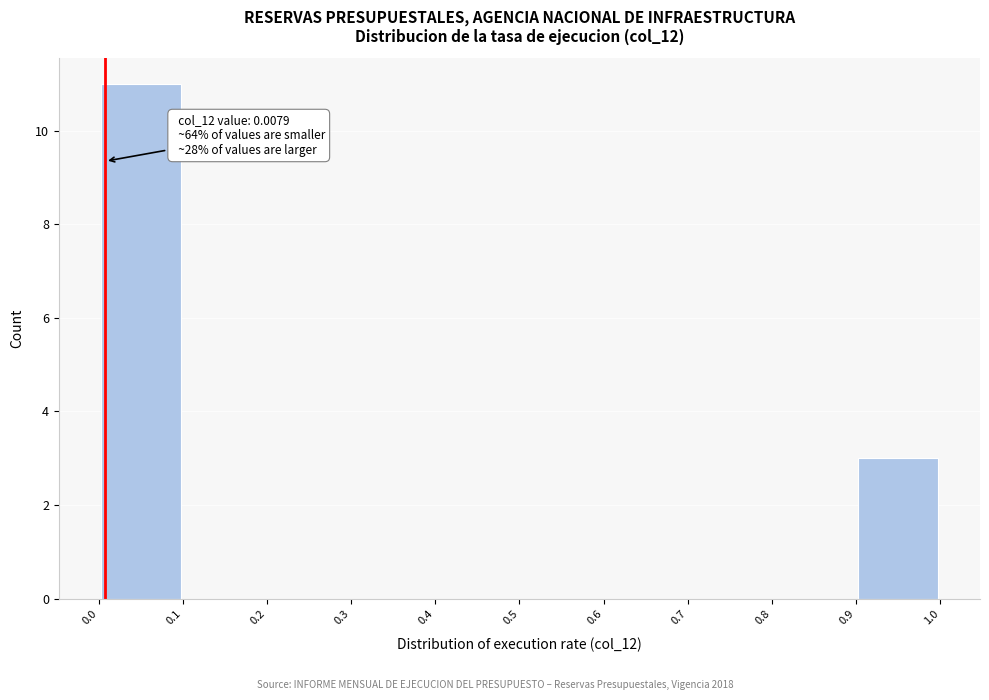

Which range on the x-axis has the tallest bar?

0.0 to 0.1